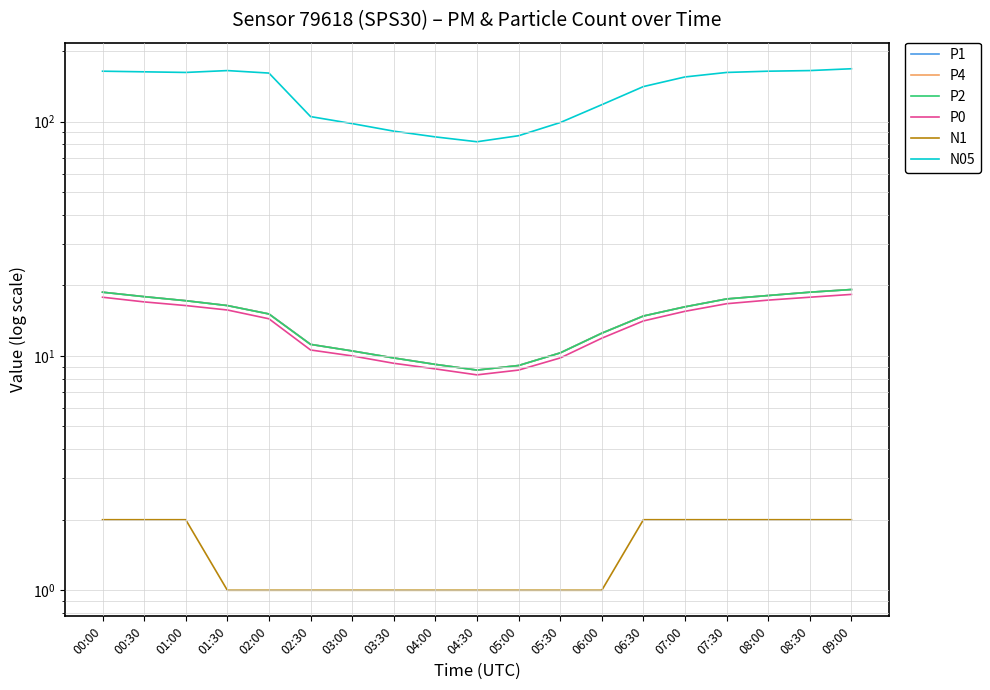

What is the approximate value of P4 at 04:30?

8.7